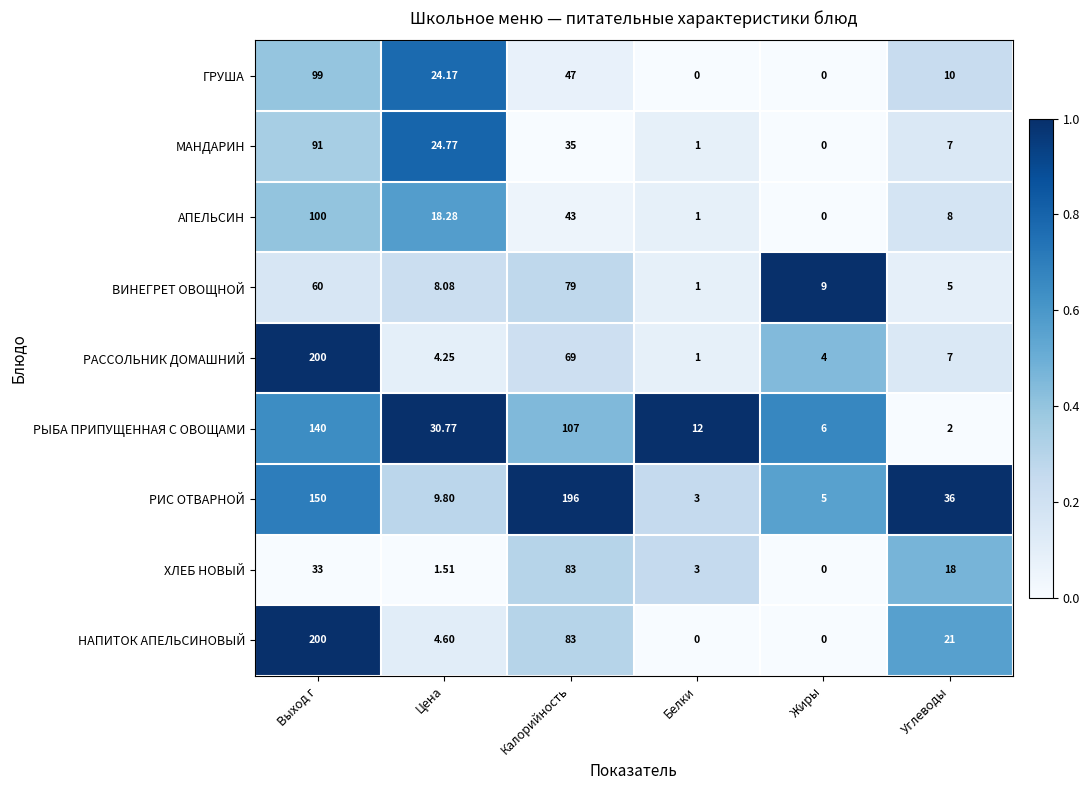

What is the difference between the highest and lowest values at Выход г?

167.0